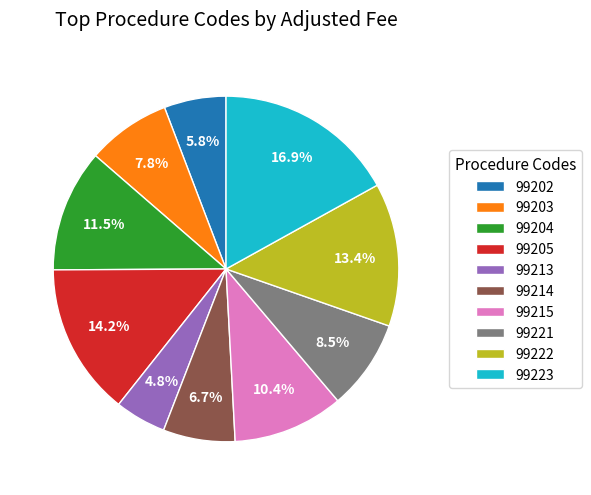

Between 99202 and 99215, which is larger?

99215